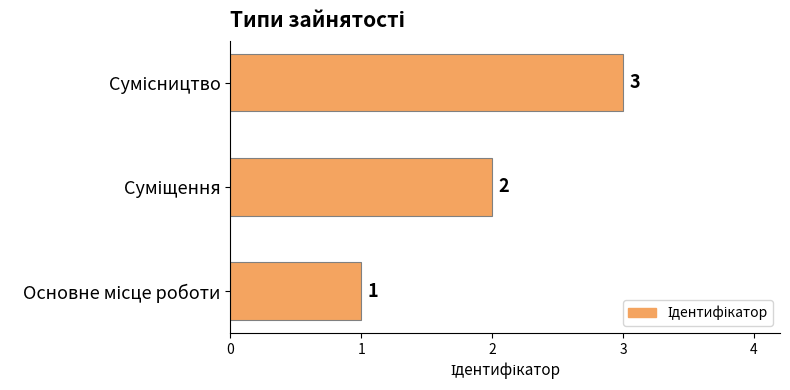

What is the sum of all values?

6